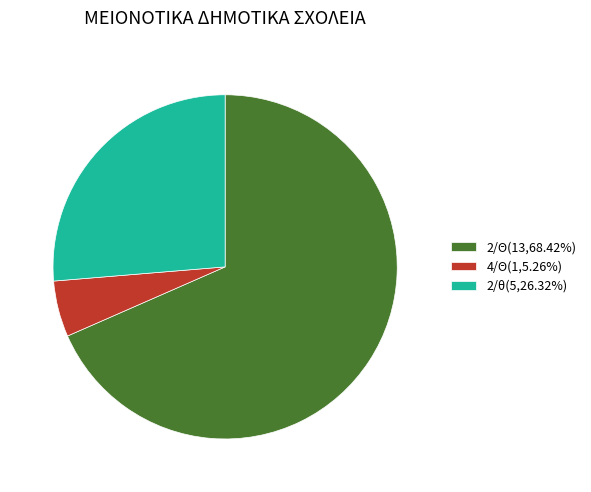

Does 4/Θ(1,5.26%) account for over 50% of the chart?

No